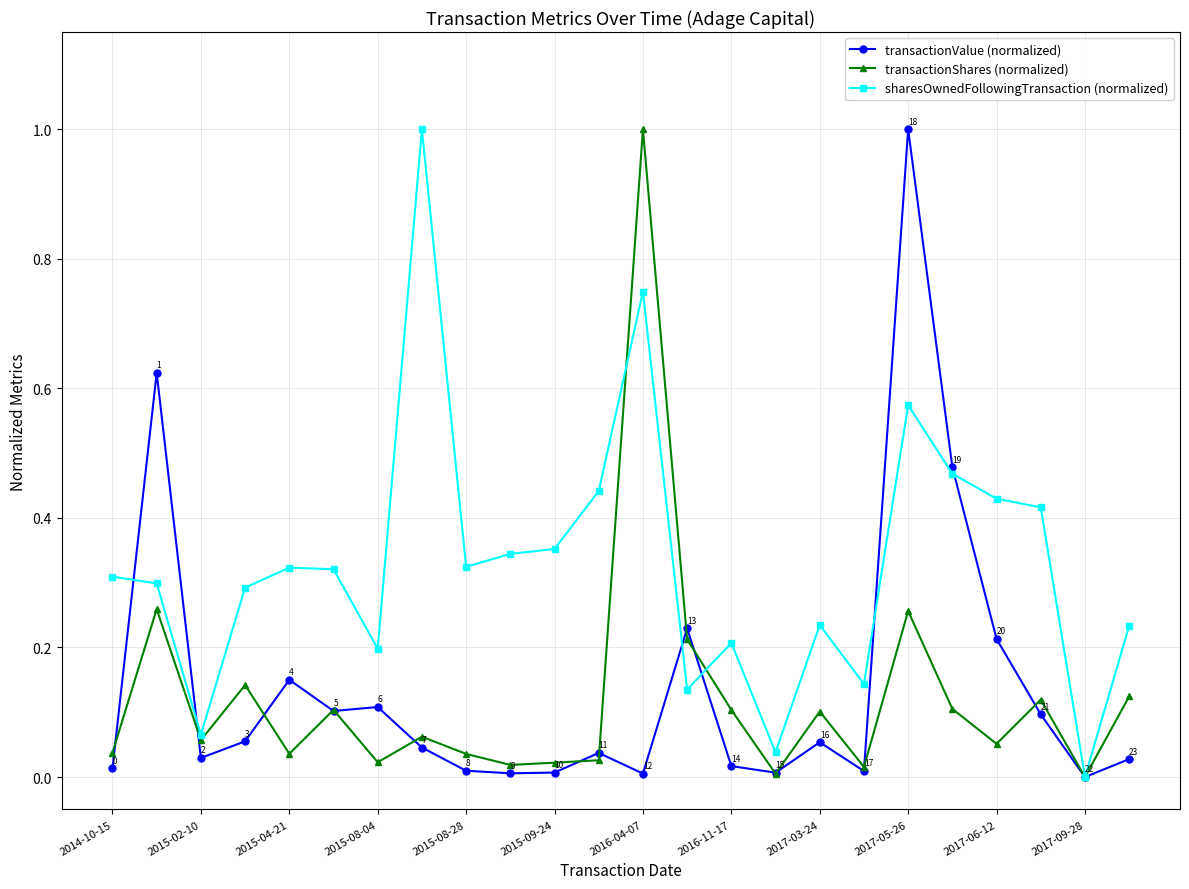

Which series has the largest total across all categories?

sharesOwnedFollowingTransaction (normalized)